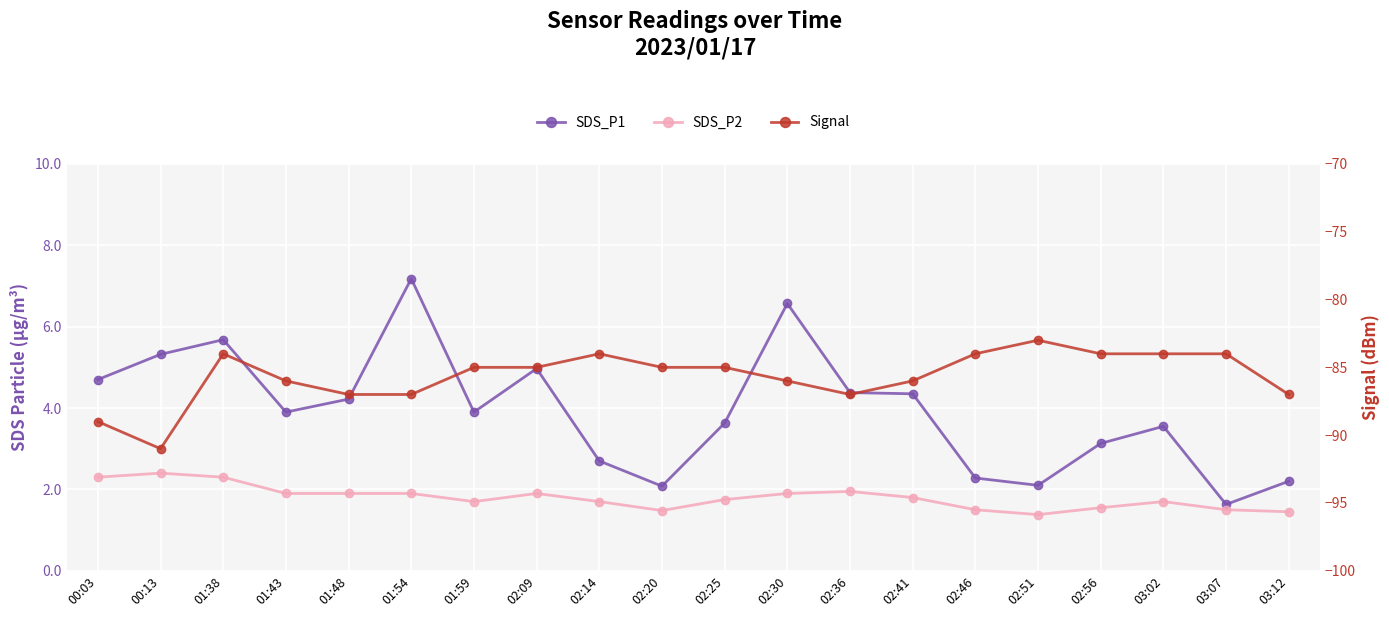

Is it true that Signal equals -83.0 at 02:51?

True